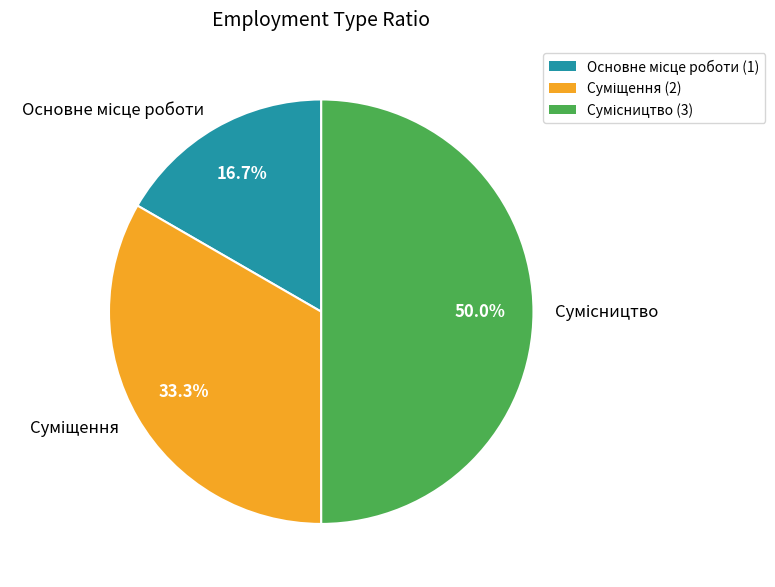

What is the largest slice in the pie chart?

Сумісництво